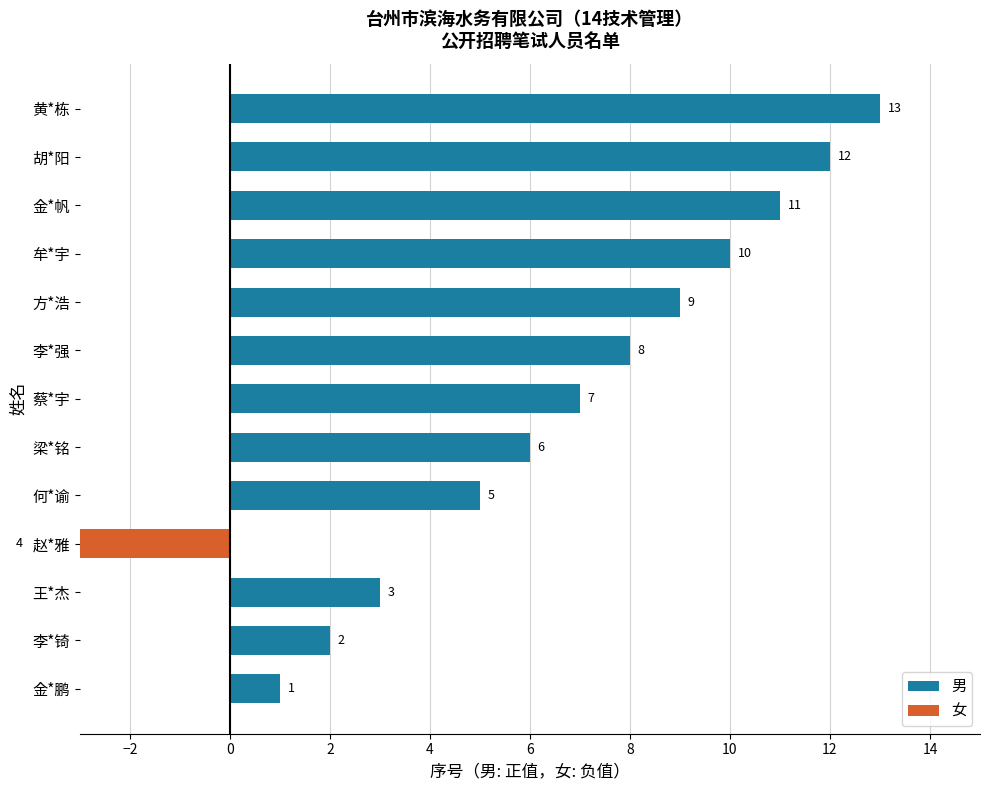

Reading left to right, what are all the values shown in this chart?

1	2	3	-4	5	6	7	8	9	10	11	12	13